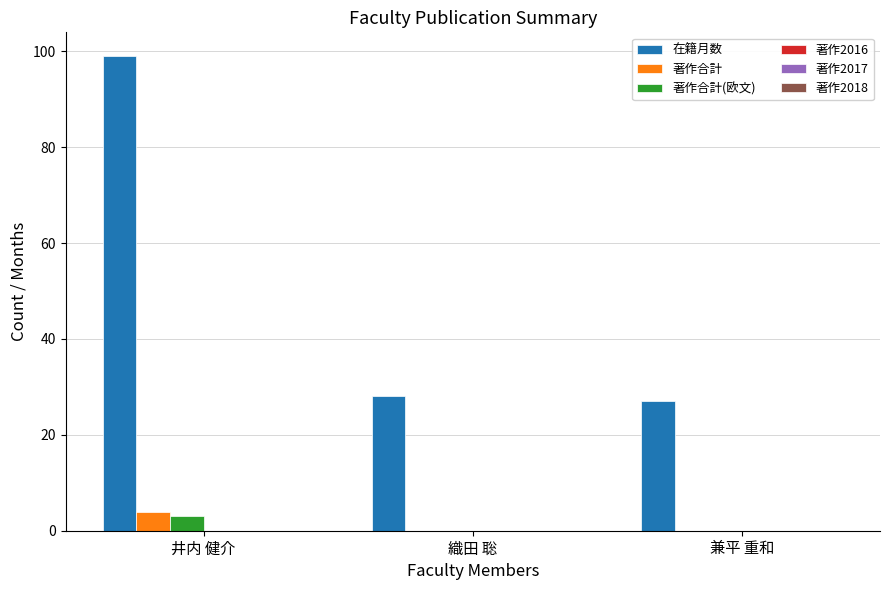

At which category is the sum across all series the highest?

井内 健介